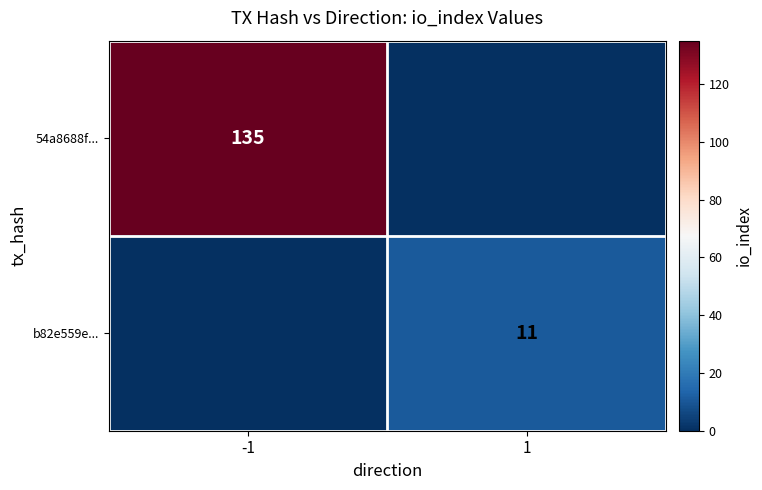

The value of 54a8688f... at -1 is 206. True or false?

False